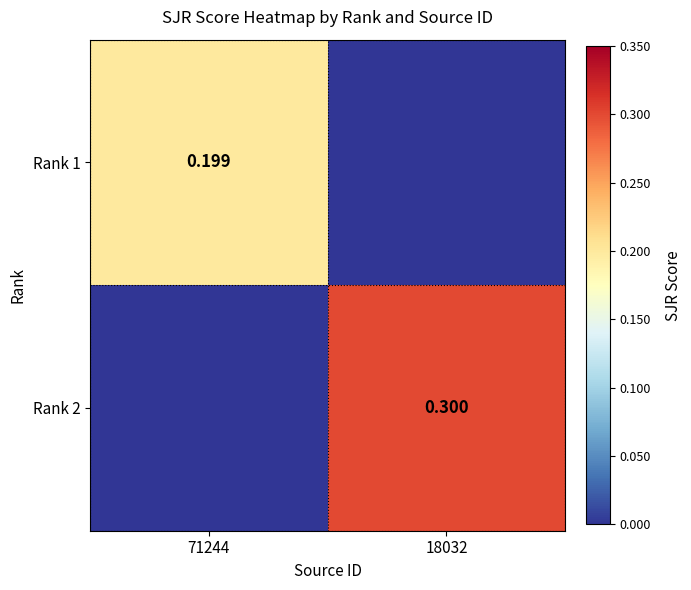

What is the sum of all Rank 1 values?

0.2